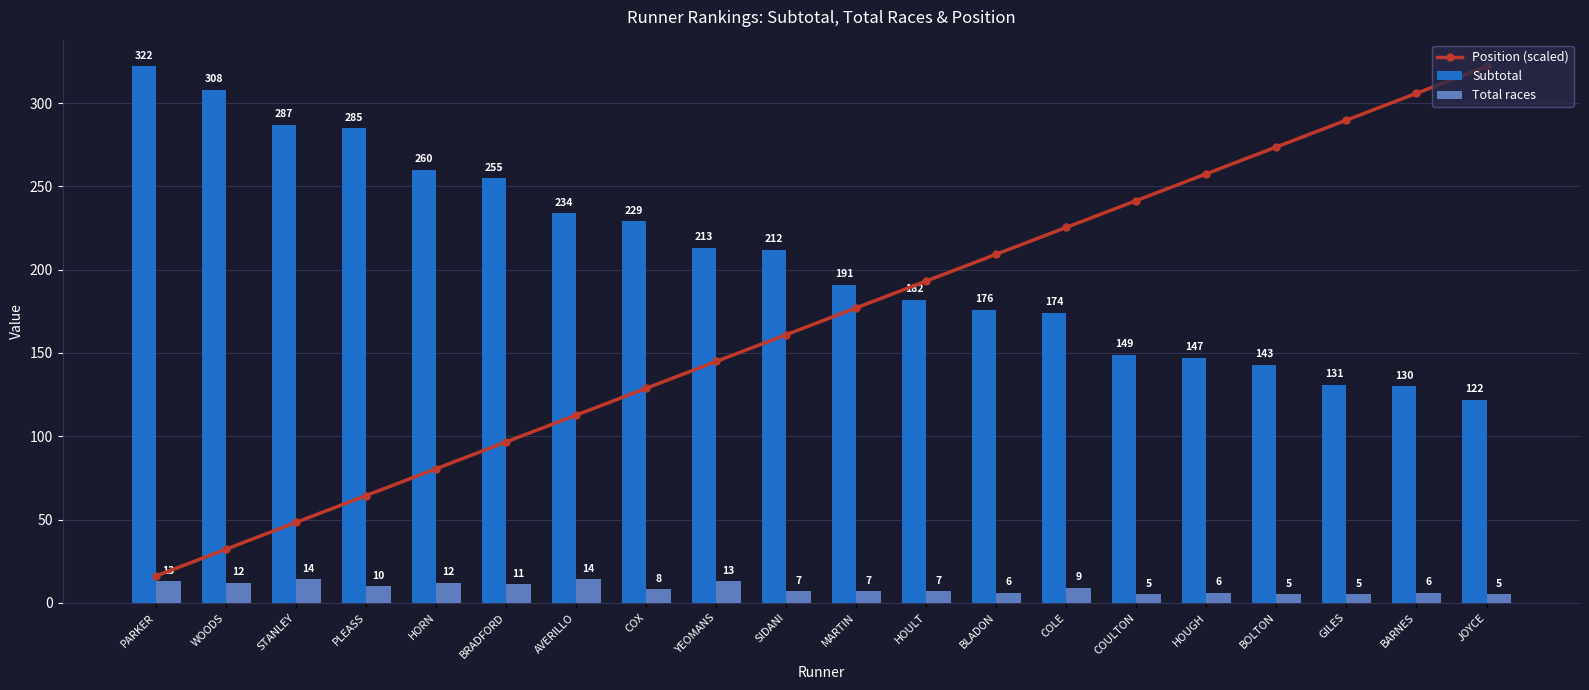

List the labels in order of Total races value, smallest first.

COULTON, BOLTON, GILES, JOYCE, BLADON, HOUGH, BARNES, SIDANI, MARTIN, HOULT, COX, COLE, PLEASS, BRADFORD, WOODS, HORN, PARKER, YEOMANS, STANLEY, AVERILLO